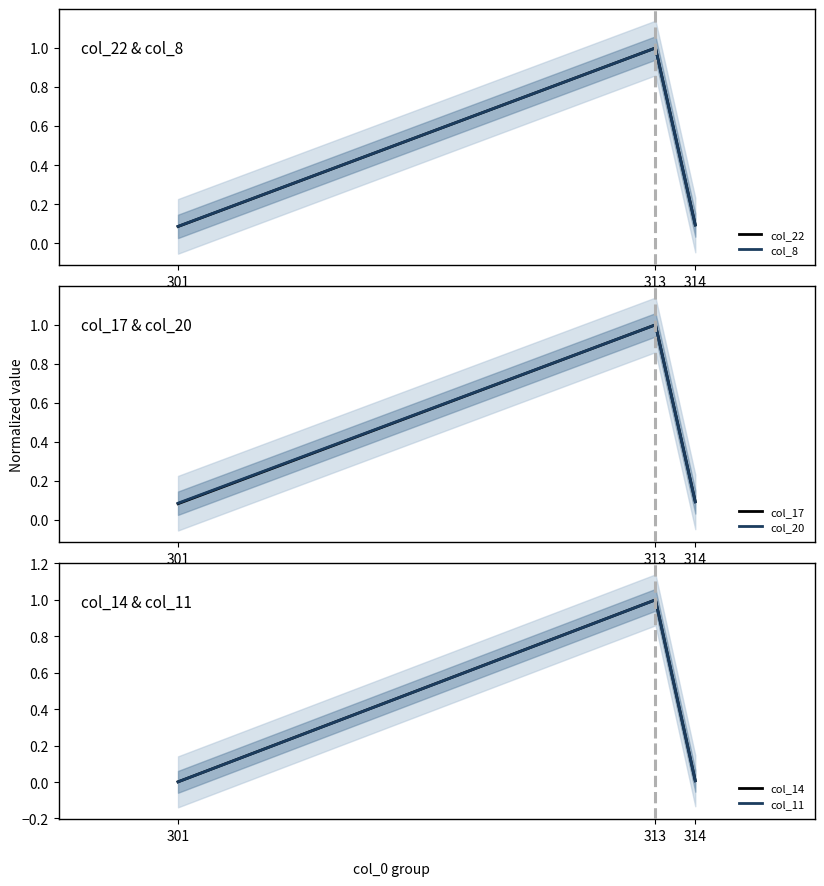

At 314, list the series in order from smallest to largest.

col_11, col_14, col_8, col_20, col_22, col_17